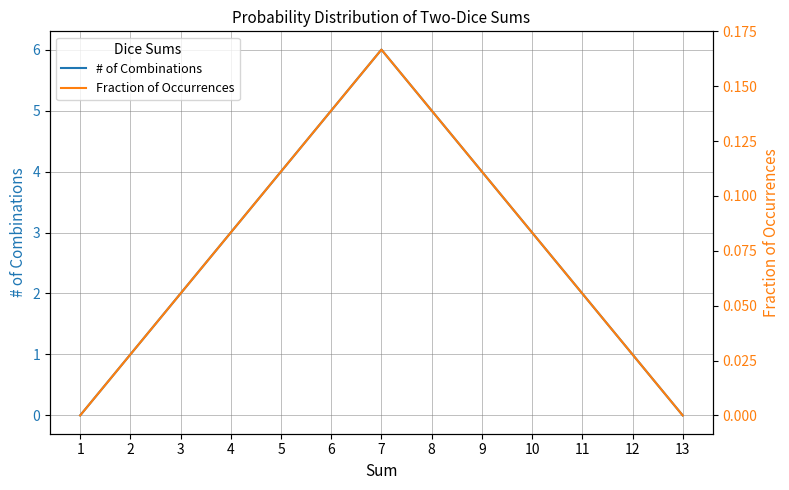

Reading left to right, transcribe all the data shown in this chart.

# of Combinations: 1=0.0	2=1.0	3=2.0	4=3.0	5=4.0	6=5.0	7=6.0	8=5.0	9=4.0	10=3.0	11=2.0	12=1.0	13=0.0
Fraction of Occurrences: 1=0.0	2=0.0	3=0.1	4=0.1	5=0.1	6=0.1	7=0.2	8=0.1	9=0.1	10=0.1	11=0.1	12=0.0	13=0.0